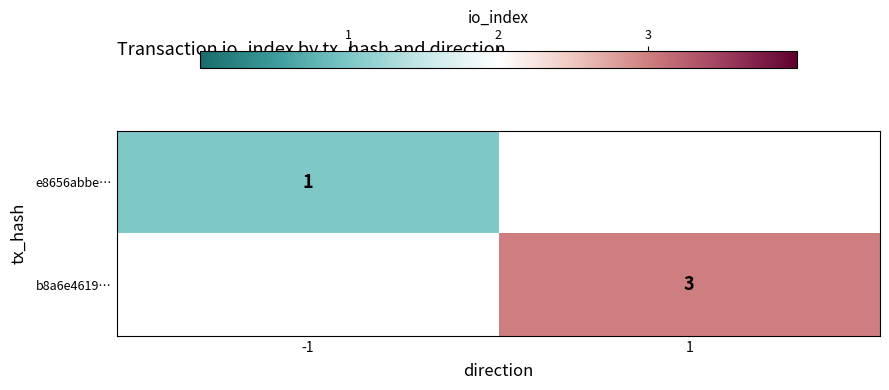

What is the smallest value displayed?

1.0